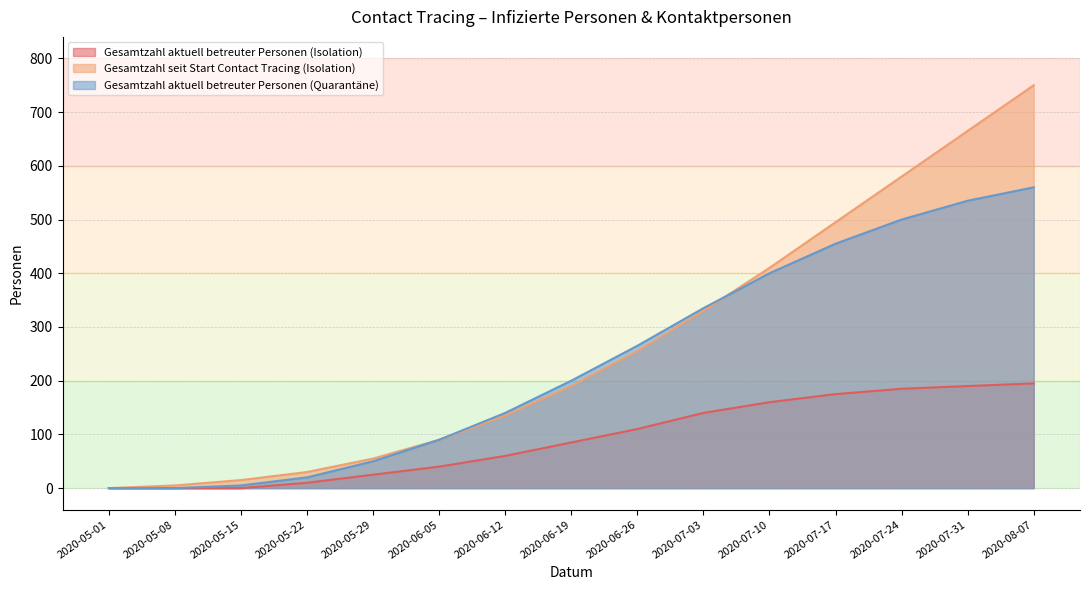

Which series has the widest spread of values?

Gesamtzahl seit Start Contact Tracing (Isolation)